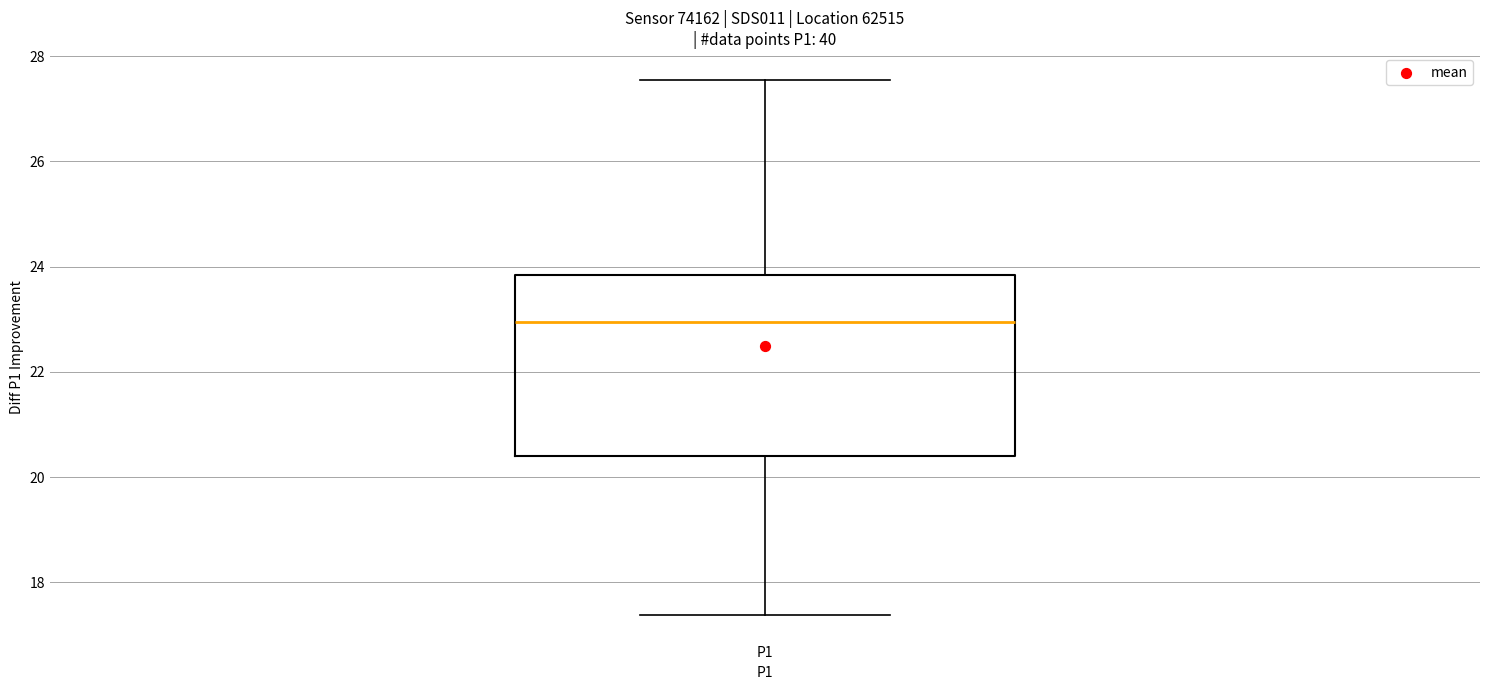

Where is the upper edge of the box for P1 on the y-axis? The values are not printed on the chart, so give them approximately, as read against the axis.

23.8